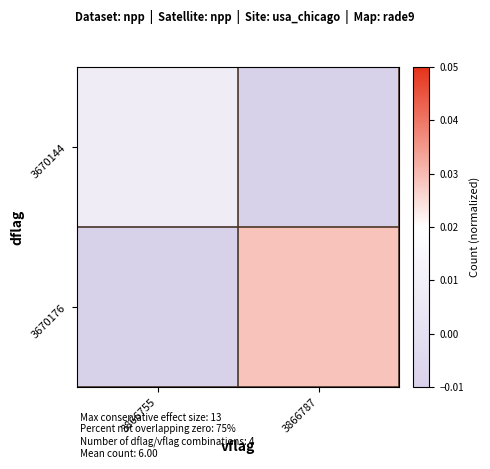

Reading left to right, list all the values displayed in this chart.

3670144: 3866755=0.0	3866787=-0.0
3670176: 3866755=-0.0	3866787=0.0